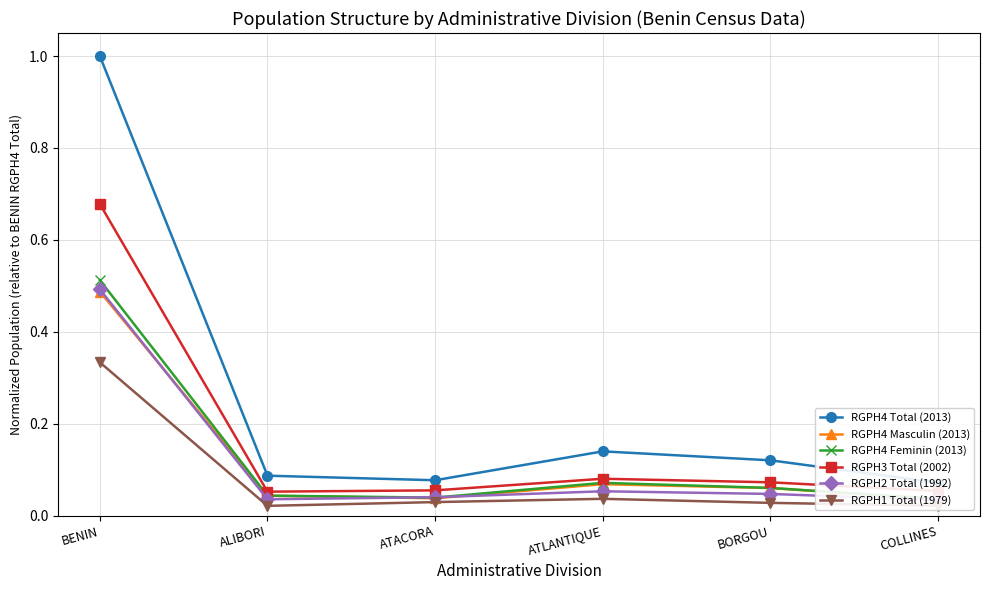

What is the difference between the RGPH1 Total (1979) values at BENIN and ALIBORI?

0.3